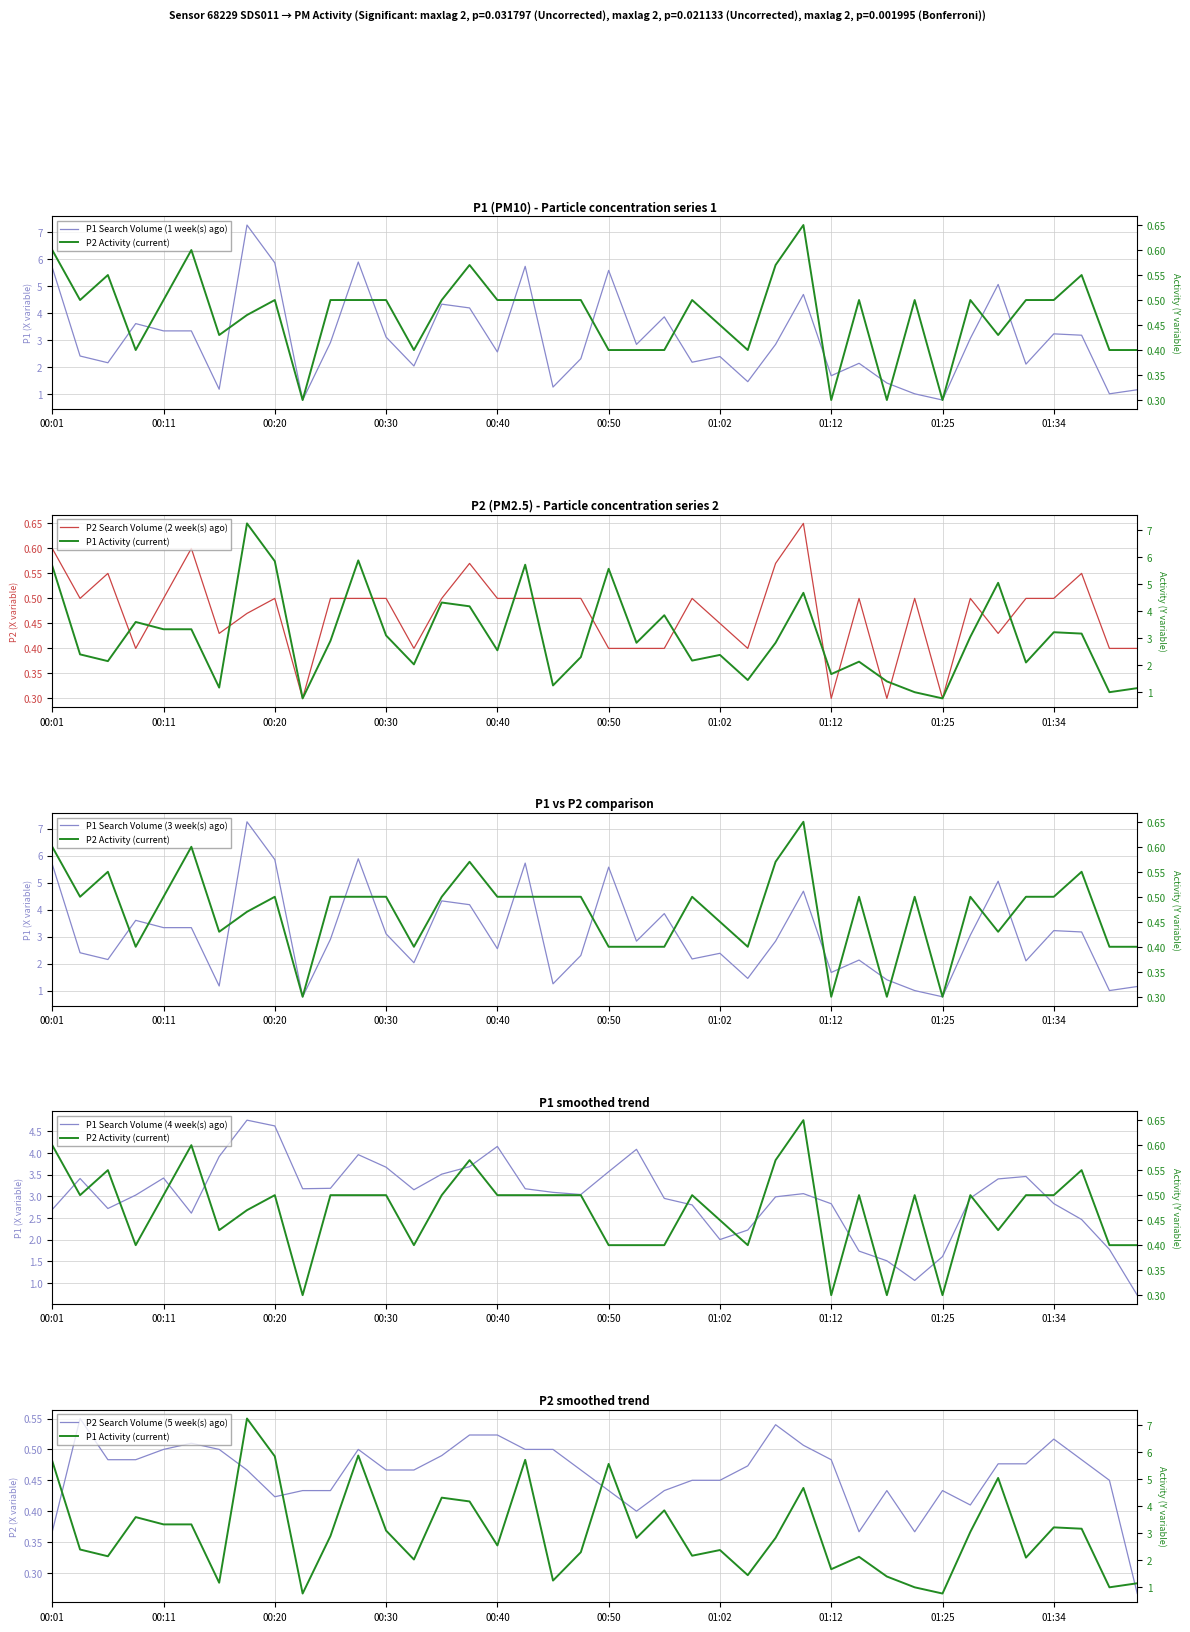

At which label does P1 reach its minimum?

00:23